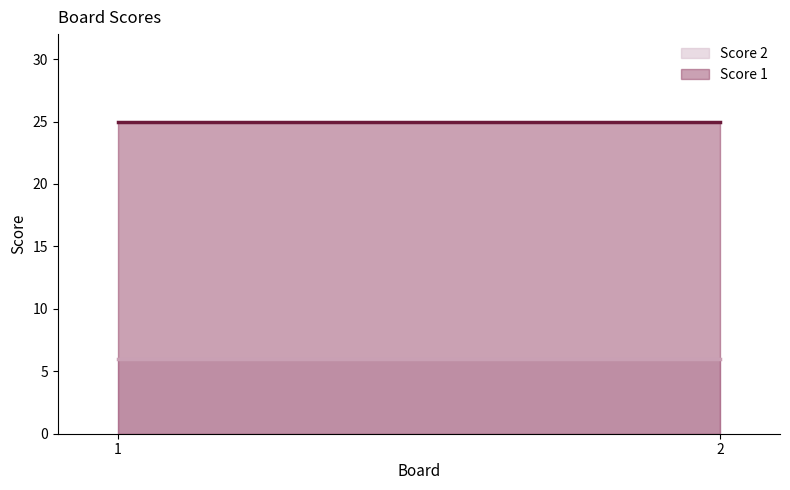

Reading left to right, transcribe all the data shown in this chart.

Score 1: 1=25	2=25
Score 2: 1=6	2=6